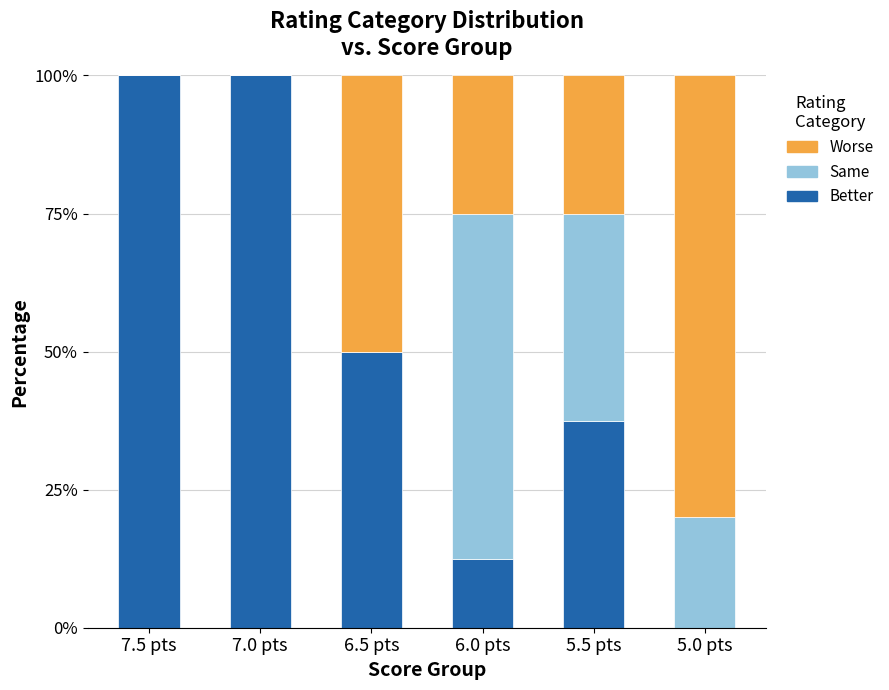

What is the maximum value for Better?

100.0